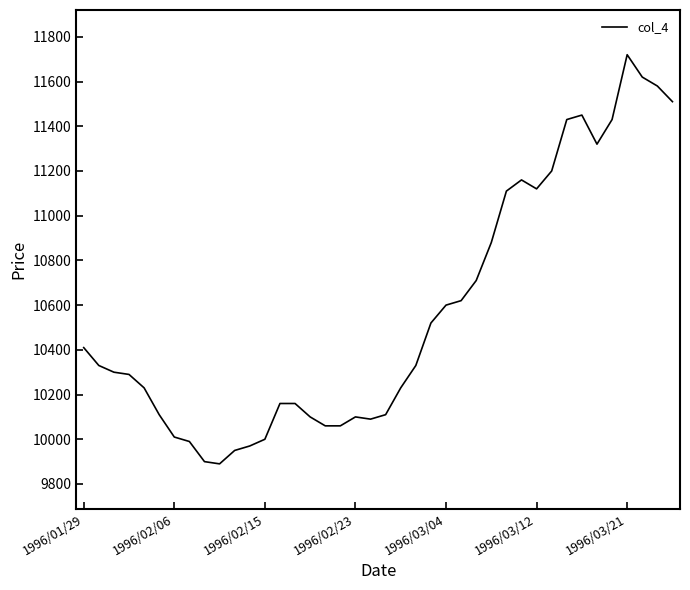

What is the smallest value displayed?

9890